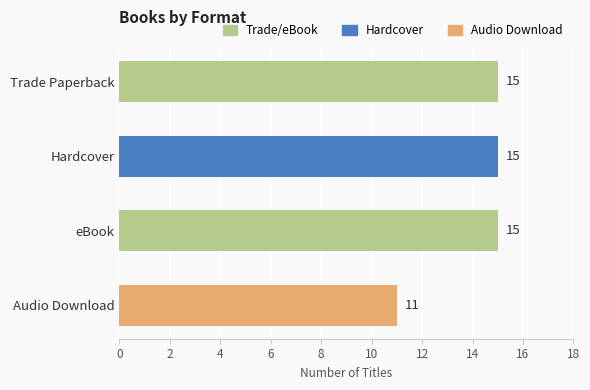

What is the approximate value at eBook?

15